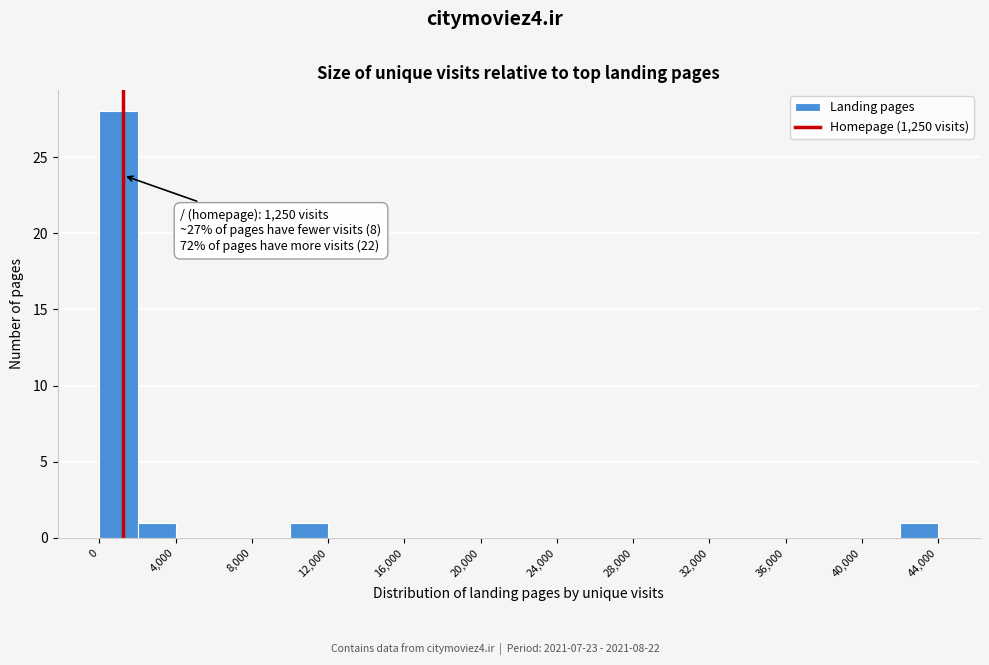

Which range on the x-axis has the tallest bar?

0 to 2000